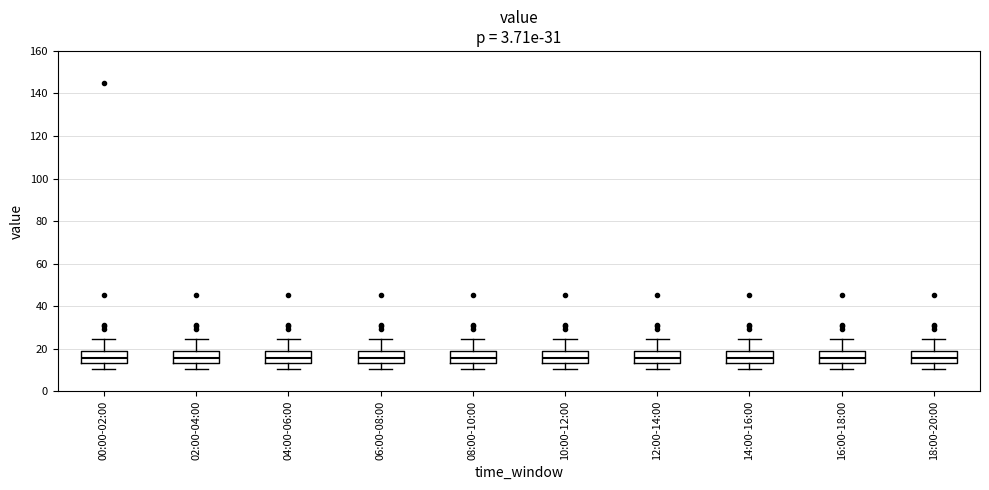

Reading left to right, transcribe this box plot: for each box, give where its median line is, the range the box spans, and where its two whiskers end, as read against the y-axis. The values are not printed on the chart, so give them approximately, as read against the axis.

00:00-02:00: median 16, box 14 to 18, whiskers 10 to 24
02:00-04:00: median 16, box 14 to 18, whiskers 10 to 24
04:00-06:00: median 16, box 14 to 18, whiskers 10 to 24
06:00-08:00: median 16, box 14 to 18, whiskers 10 to 24
08:00-10:00: median 16, box 14 to 18, whiskers 10 to 24
10:00-12:00: median 16, box 14 to 18, whiskers 10 to 24
12:00-14:00: median 16, box 14 to 18, whiskers 10 to 24
14:00-16:00: median 16, box 14 to 18, whiskers 10 to 24
16:00-18:00: median 16, box 14 to 18, whiskers 10 to 24
18:00-20:00: median 16, box 14 to 18, whiskers 10 to 24